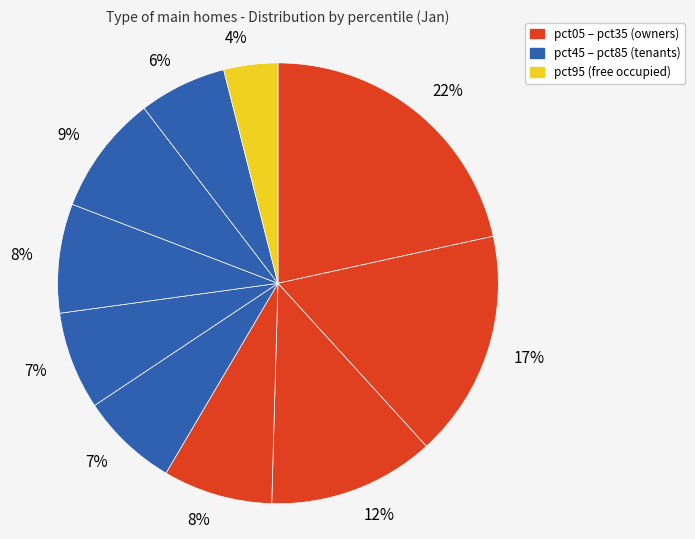

Which slice is the smallest?

pct95